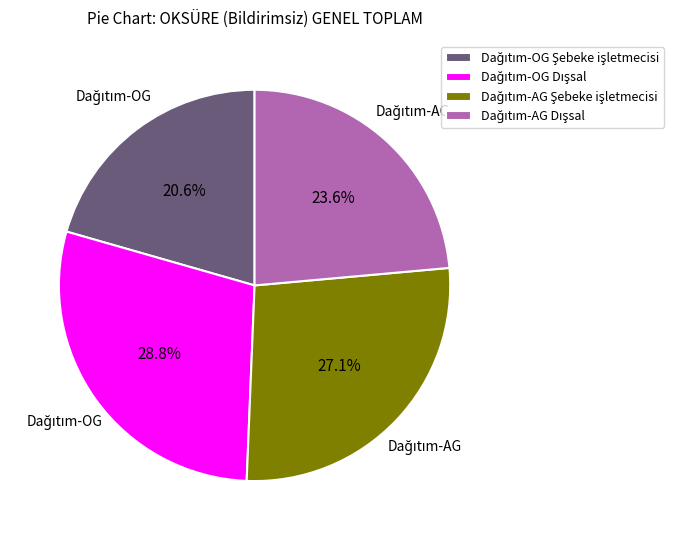

Is there a majority slice in this chart?

No